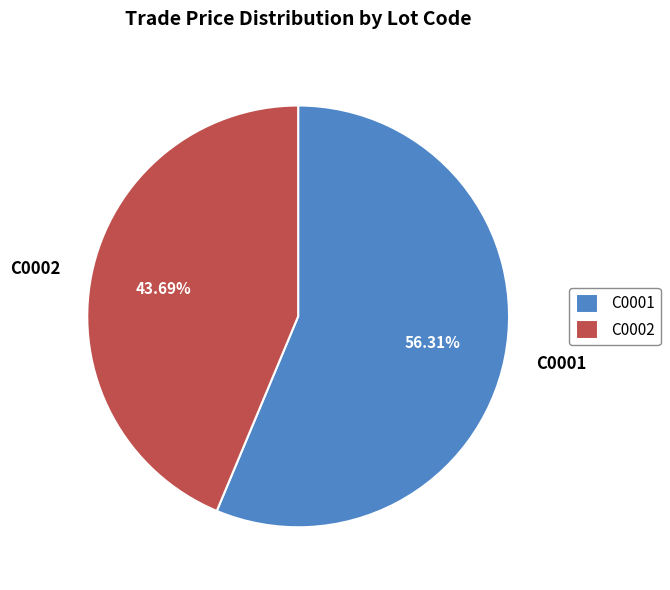

How many segments does this pie chart have?

2